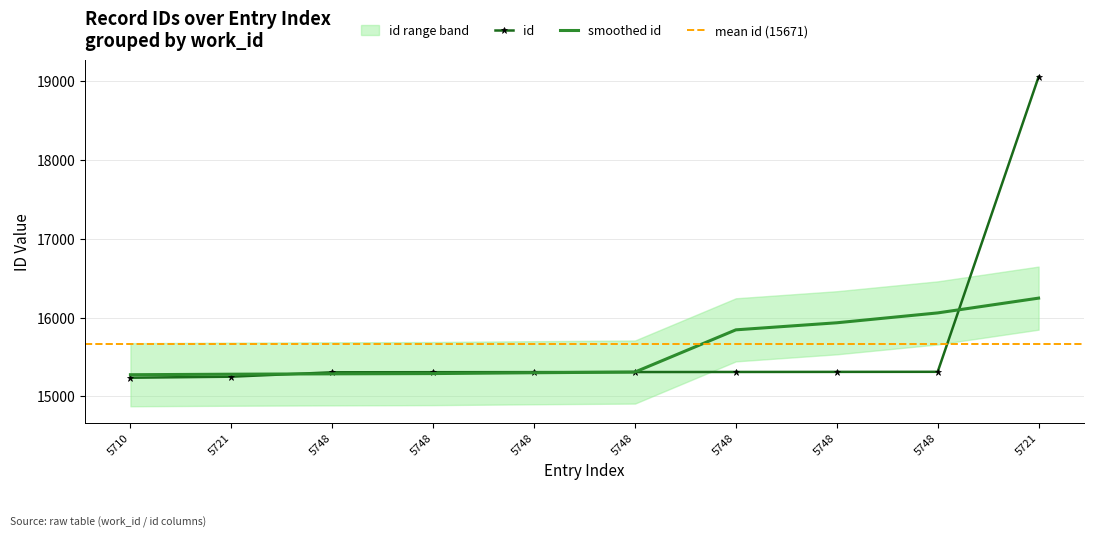

Reading left to right, extract all data points from this chart.

15238	15251	15307	15308	15309	15310	15311	15312	15313	19053